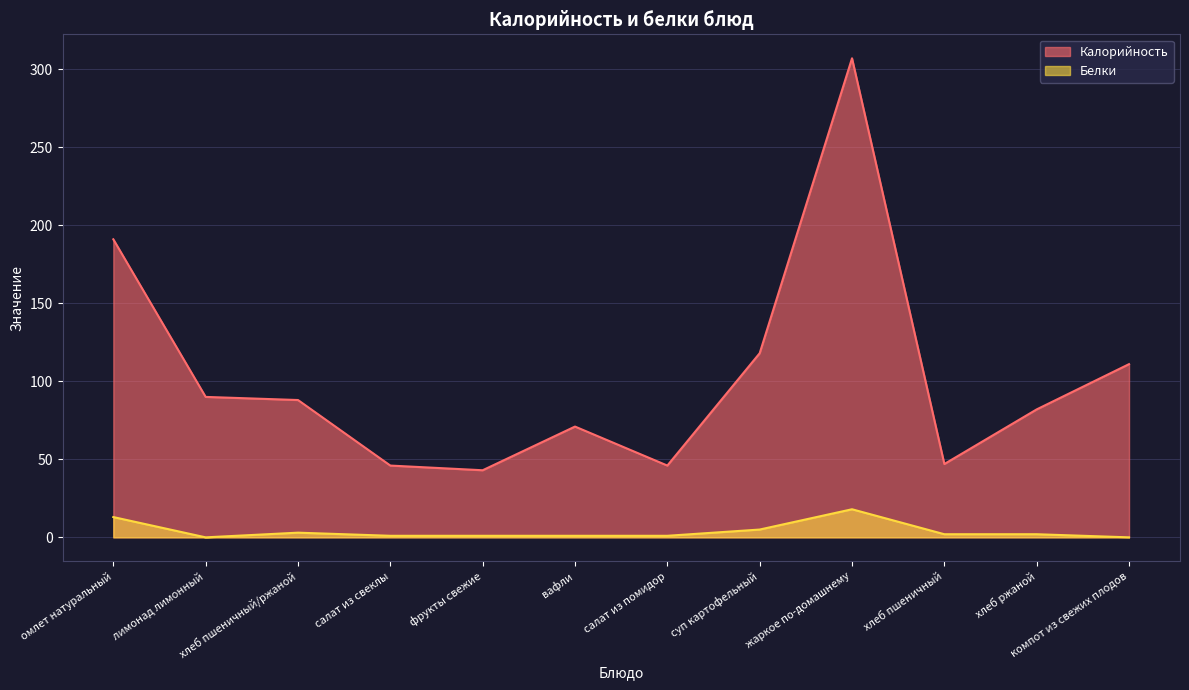

At хлеб пшеничный, list the series in order from smallest to largest.

Белки, Калорийность